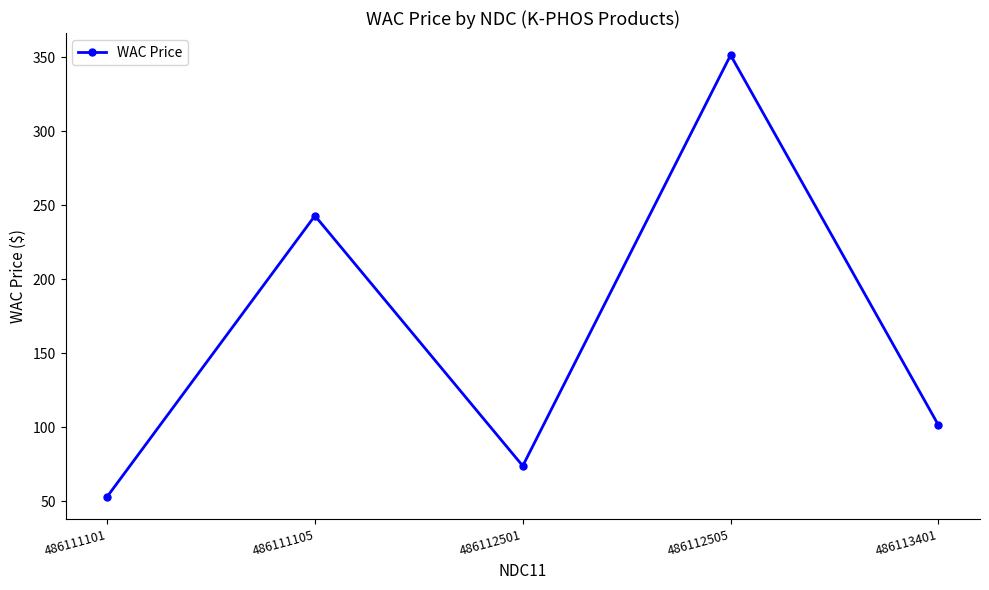

How many values are below 101?

2